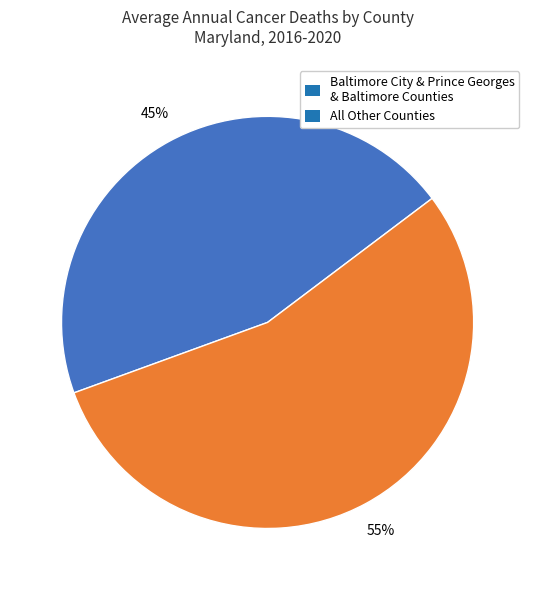

Which has a higher value, Baltimore City & Prince Georges & Baltimore Counties or All Other Counties?

All Other Counties